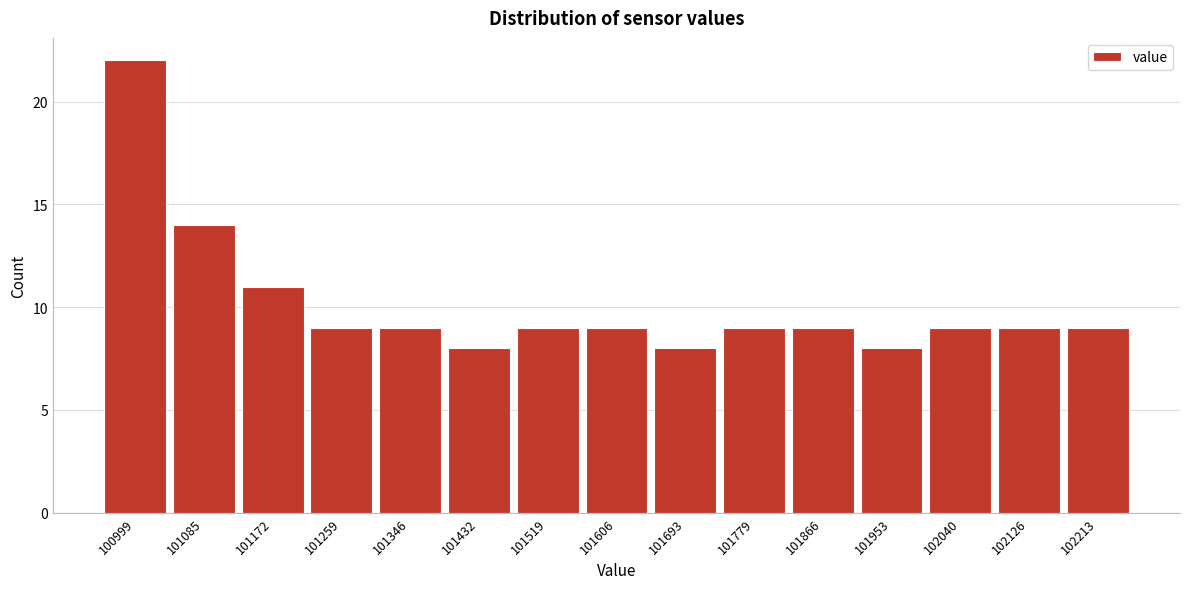

Reading right to left, list all the values displayed in this chart.

9	9	9	8	9	9	8	9	9	8	9	9	11	14	22